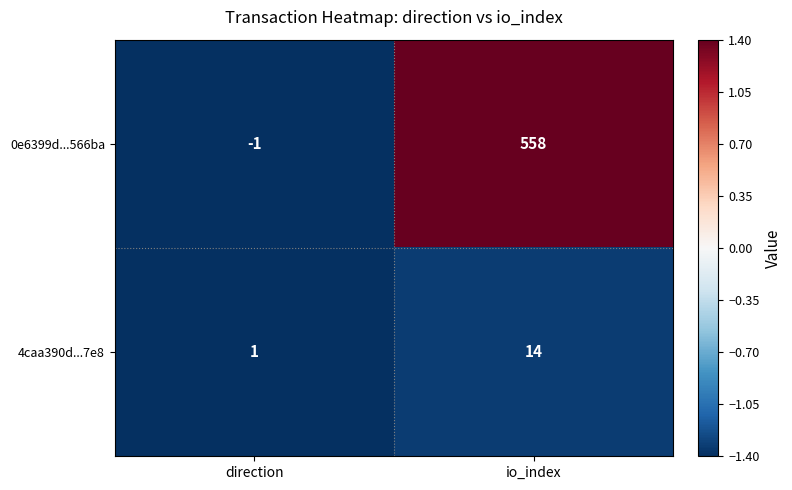

At which label is 4caa390d...7e8 closest to 7?

direction